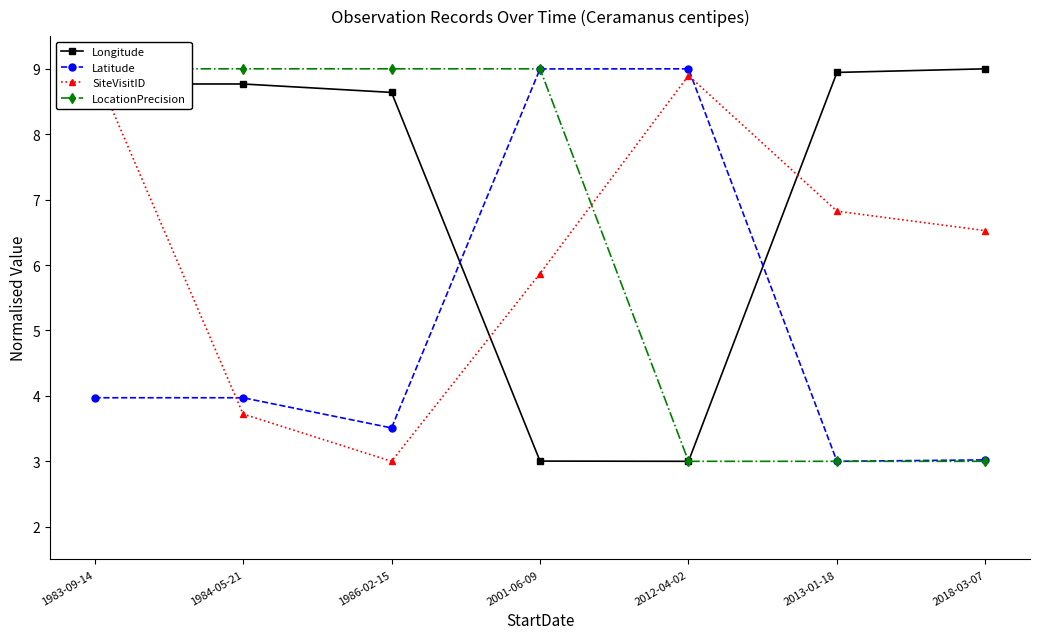

Reading left to right, extract all data points from this chart.

Longitude: 1983-09-14=8.8	1984-05-21=8.8	1986-02-15=8.6	2001-06-09=3.0	2012-04-02=3.0	2013-01-18=8.9	2018-03-07=9.0
Latitude: 1983-09-14=4.0	1984-05-21=4.0	1986-02-15=3.5	2001-06-09=9.0	2012-04-02=9.0	2013-01-18=3.0	2018-03-07=3.0
SiteVisitID: 1983-09-14=9.0	1984-05-21=3.7	1986-02-15=3.0	2001-06-09=5.9	2012-04-02=8.9	2013-01-18=6.8	2018-03-07=6.5
LocationPrecision: 1983-09-14=9.0	1984-05-21=9.0	1986-02-15=9.0	2001-06-09=9.0	2012-04-02=3.0	2013-01-18=3.0	2018-03-07=3.0